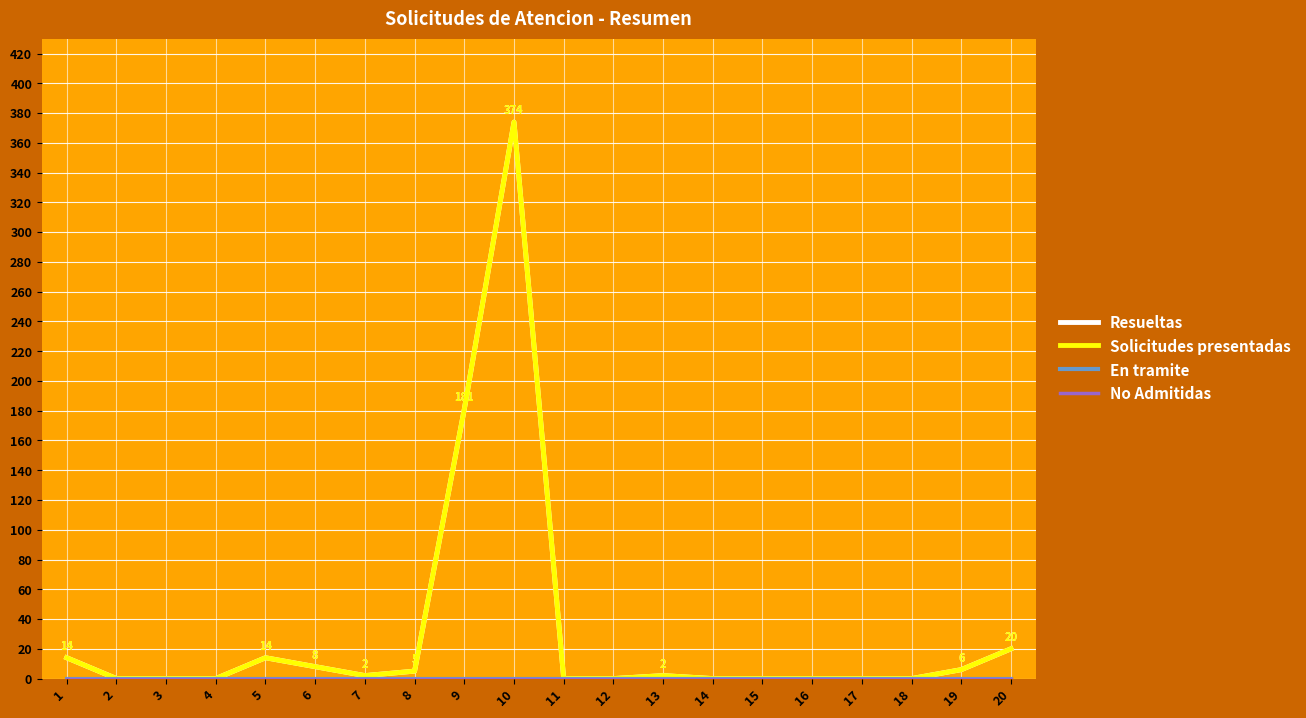

Reading right to left, what are all the values shown in this chart?

Resueltas: 20	6	0	0	0	0	0	2	0	0	374	181	5	2	8	14	0	0	0	14
Solicitudes presentadas: 20	6	0	0	0	0	0	2	0	0	374	181	5	2	8	14	0	0	0	14
En tramite: 0	0	0	0	0	0	0	0	0	0	0	0	0	0	0	0	0	0	0	0
No Admitidas: 0	0	0	0	0	0	0	0	0	0	0	0	0	0	0	0	0	0	0	0